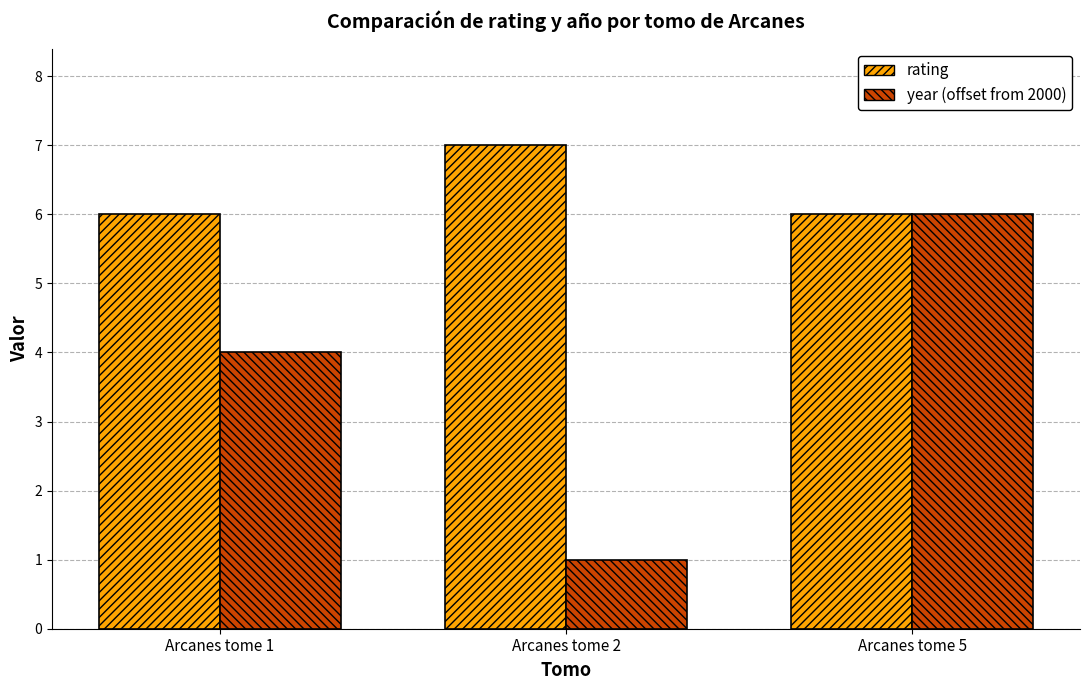

Is it true that rating equals 7 at Arcanes tome 2?

True